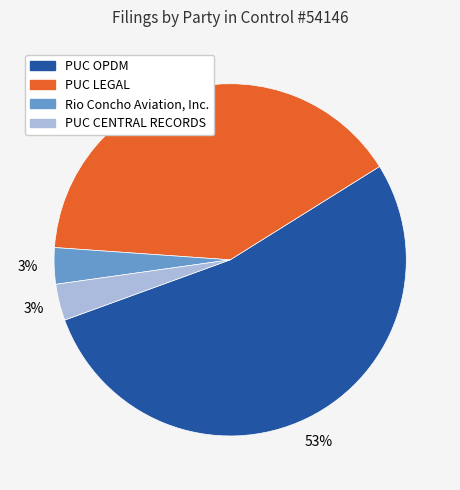

Approximately how many times larger is the value at PUC CENTRAL RECORDS compared to Rio Concho Aviation, Inc.?

1.0